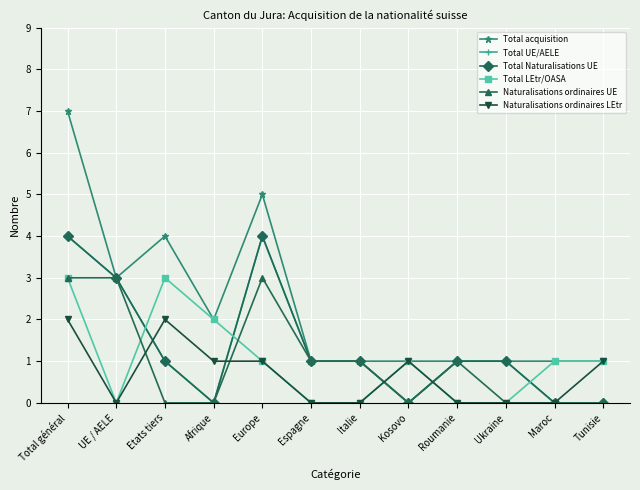

How many intersections are there between Total LEtr/OASA and Total UE/AELE?

5